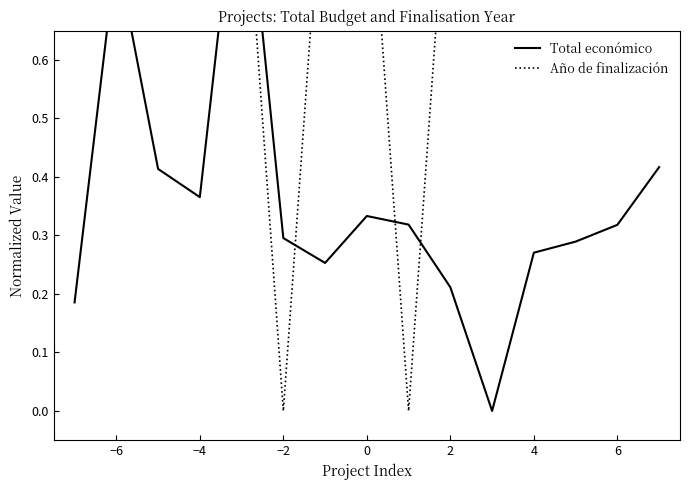

How many intersections are there between Total económico and Año de finalización?

3